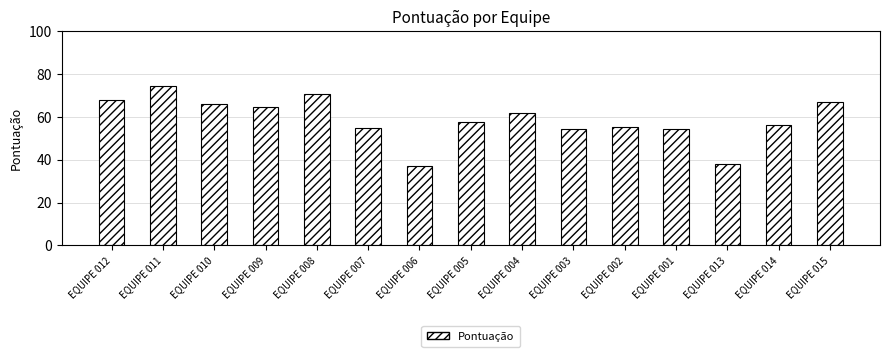

What is the sum of all values?

879.7